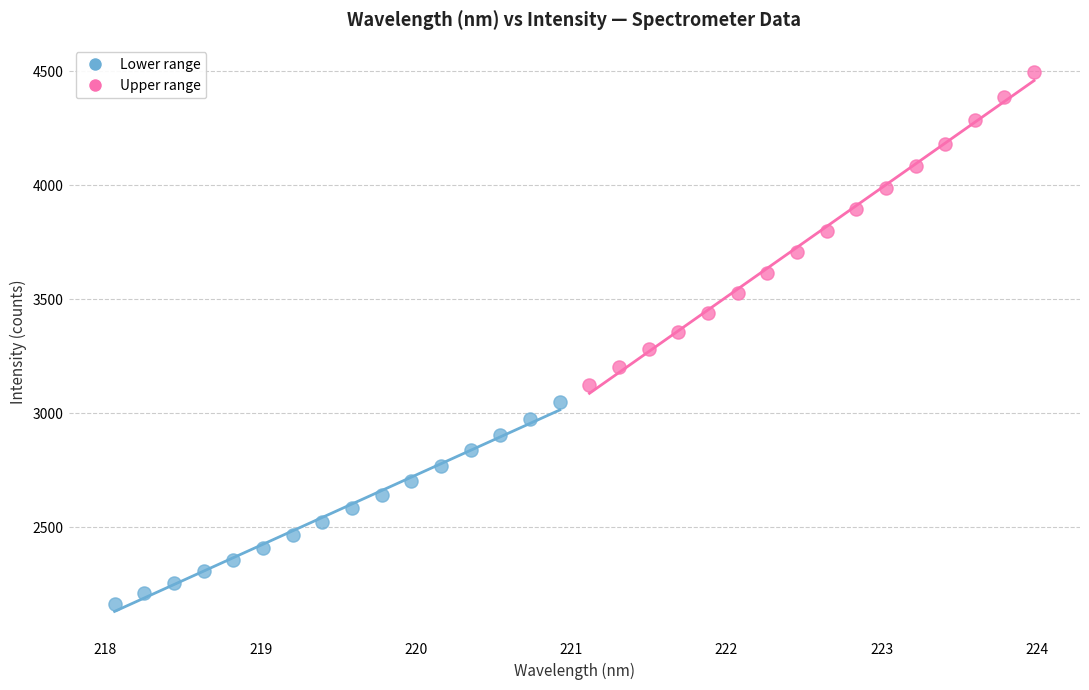

Which series has the largest Y range (max minus min)?

Upper range